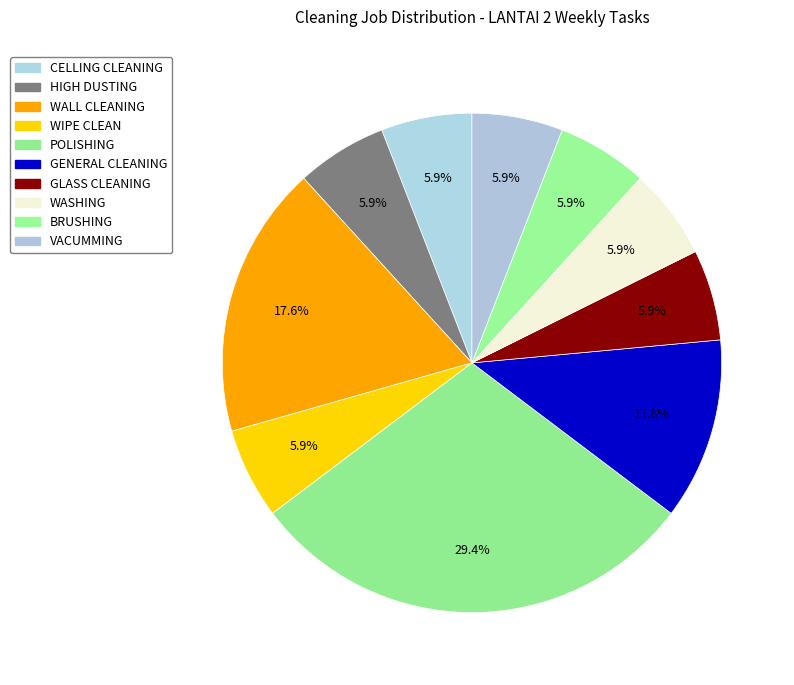

How many slices are in this pie chart?

10